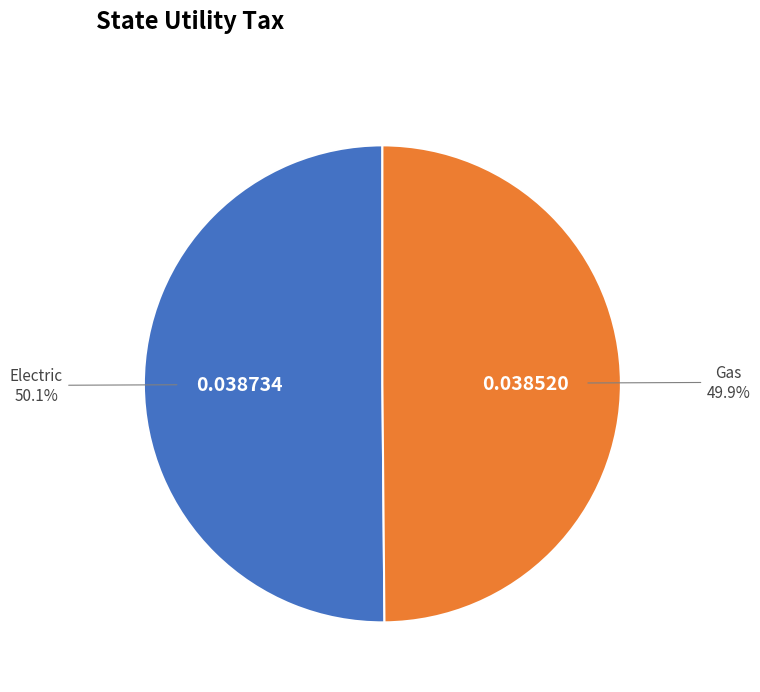

What percentage is the Gas slice, to the nearest percent?

50%